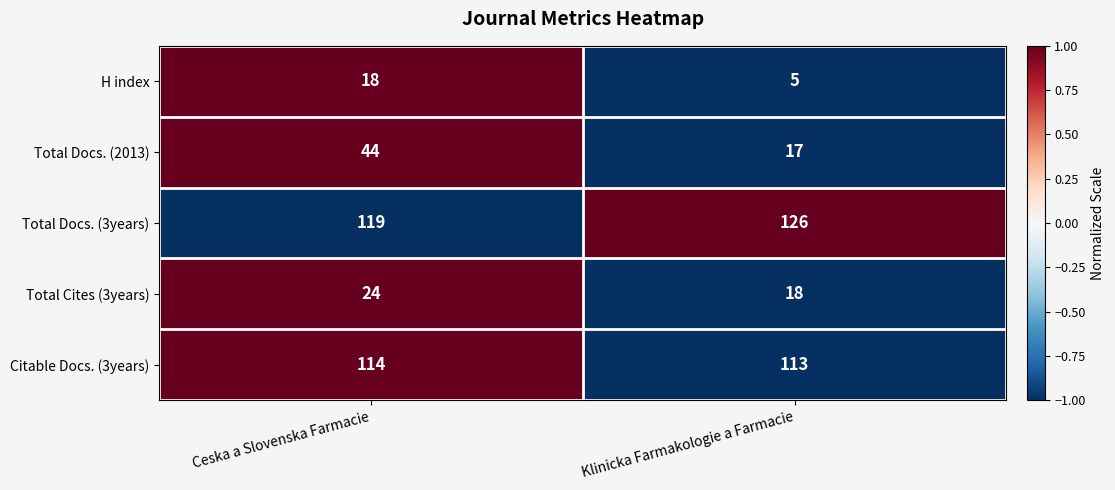

At which category is the sum across all series the highest?

Ceska a Slovenska Farmacie